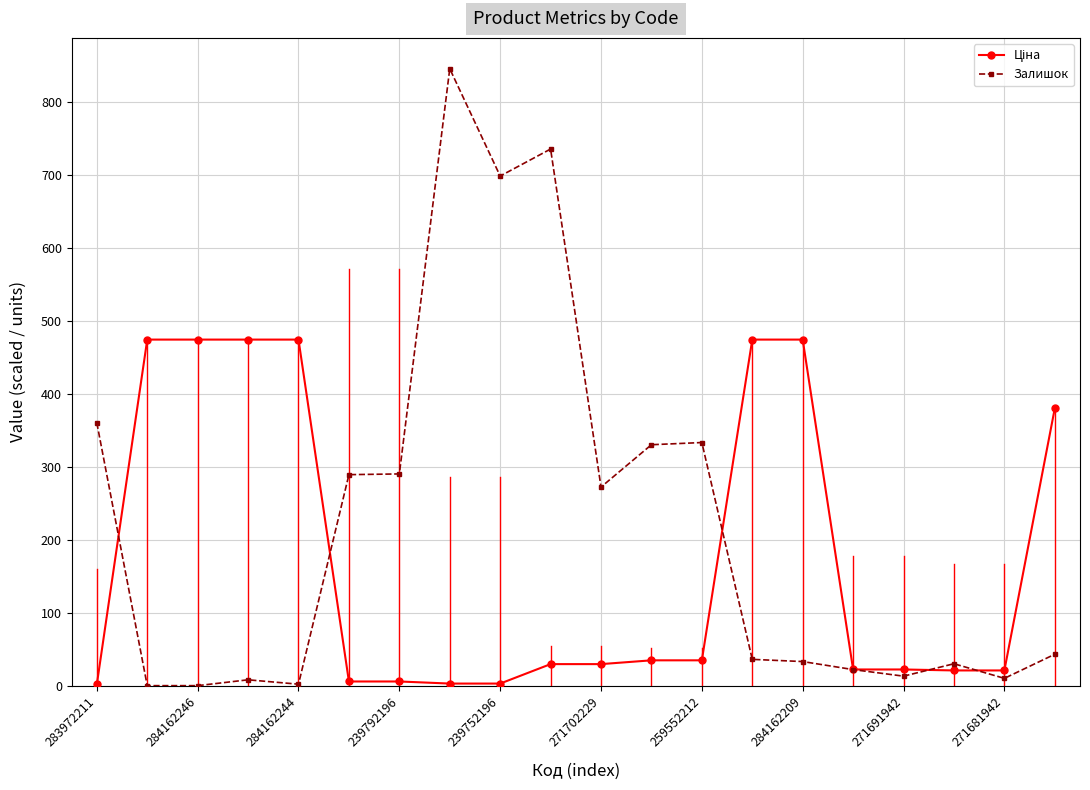

Which series has the widest spread of values?

Залишок